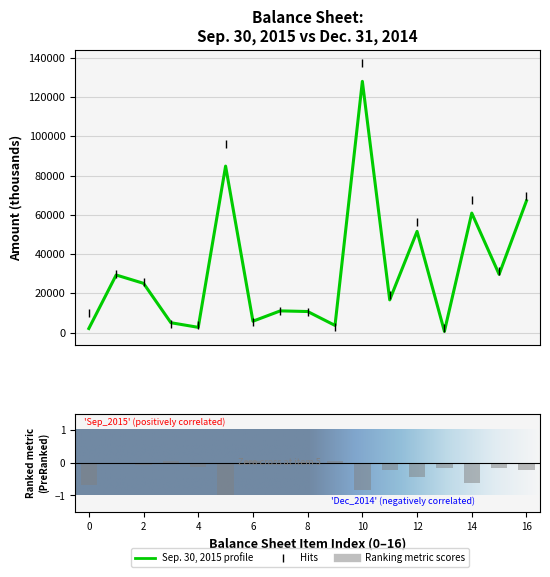

What is the sum of all Sep. 30, 2015 values?

534911